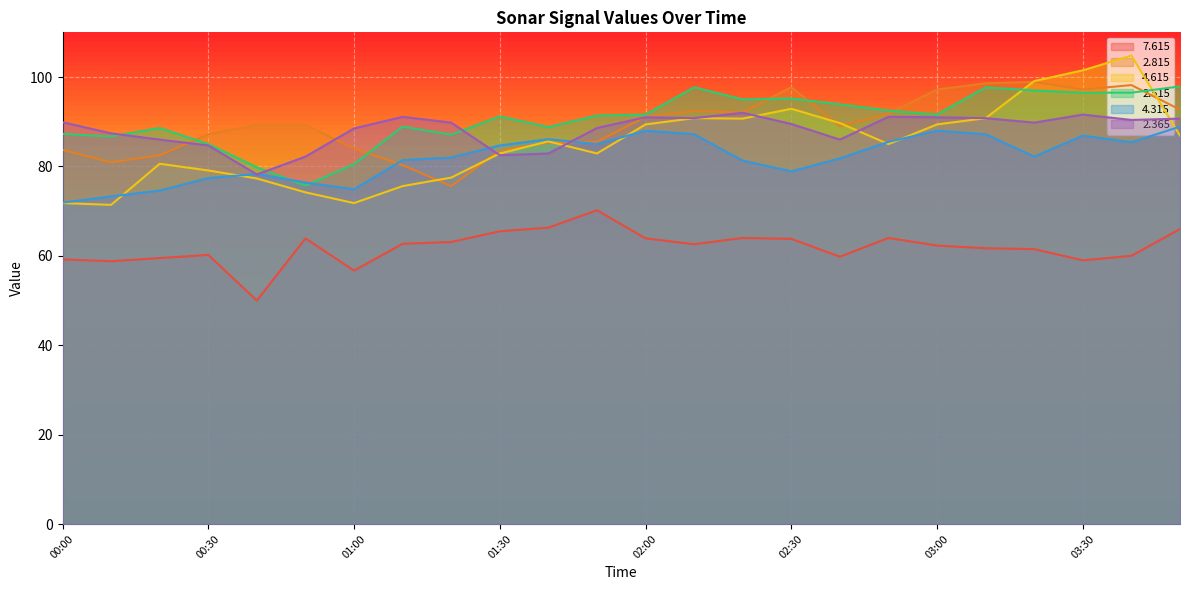

Is the value of   4.315 at 00:20 greater than the value of   2.815 at 01:00?

No